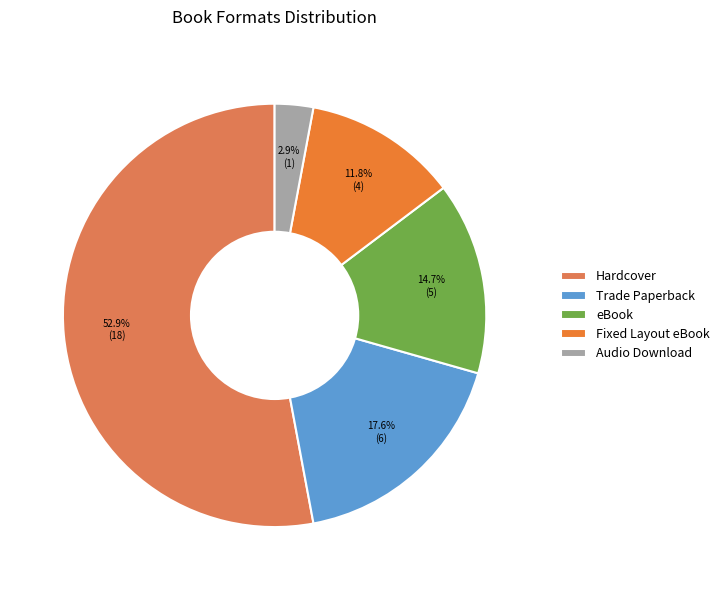

Rank the categories by value from lowest to highest.

Audio Download, Fixed Layout eBook, eBook, Trade Paperback, Hardcover